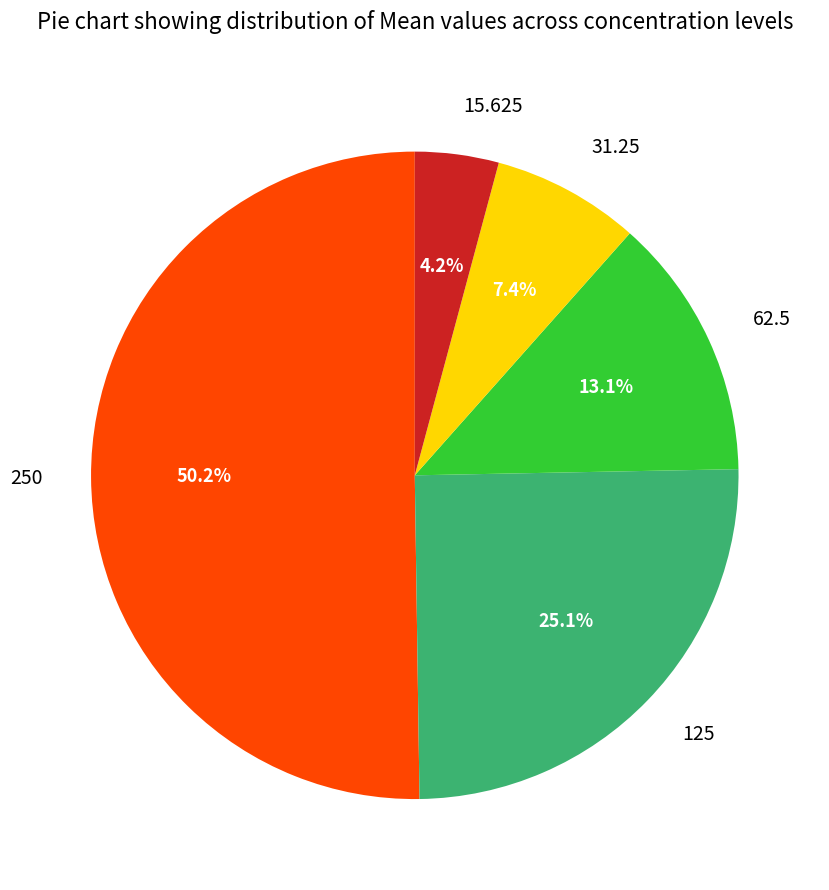

What percentage is NOT represented by 62.5?

86.9%